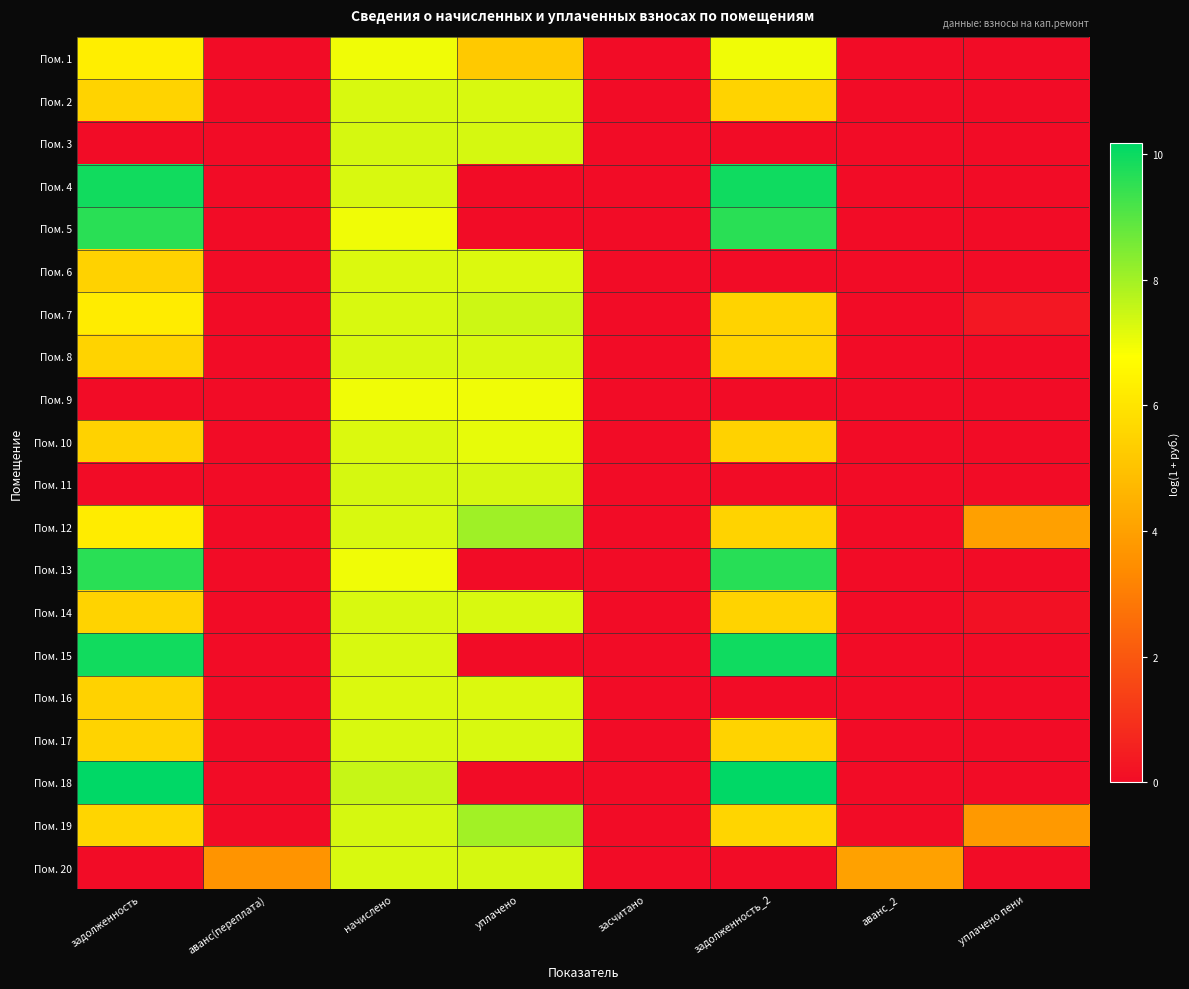

Which series has the largest range (max minus min)?

Пом. 18